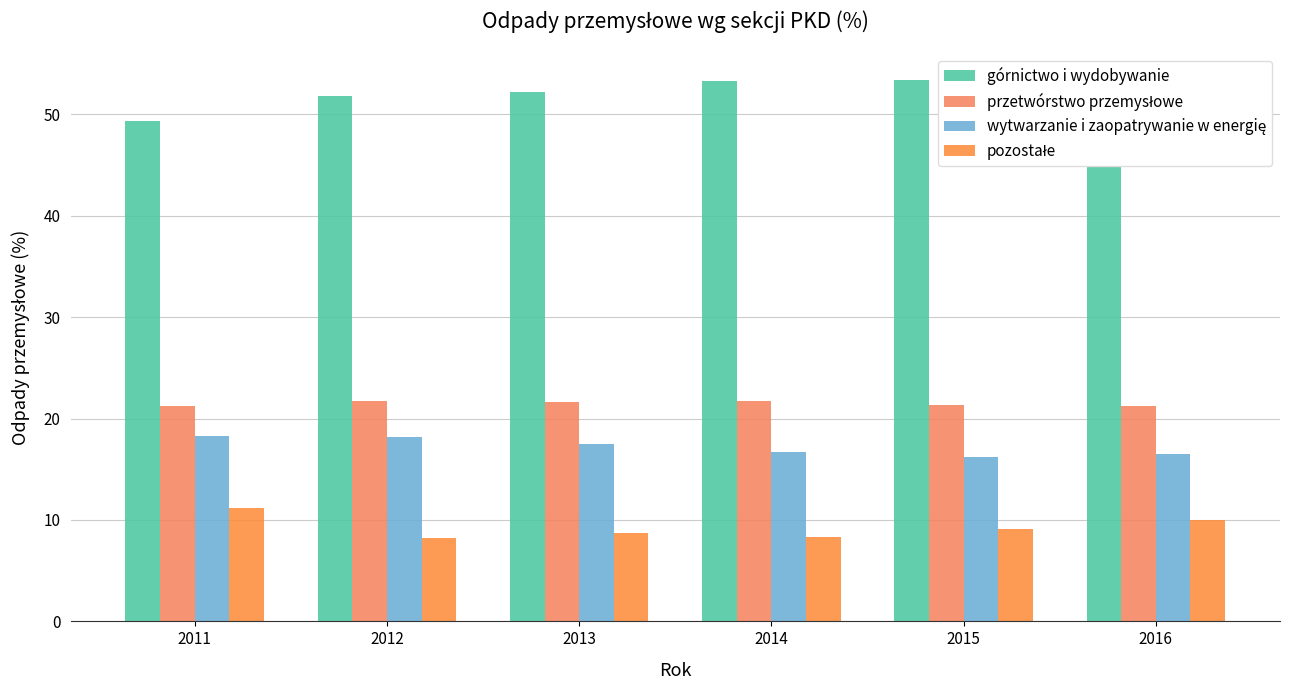

How many bars are there in each group?

4